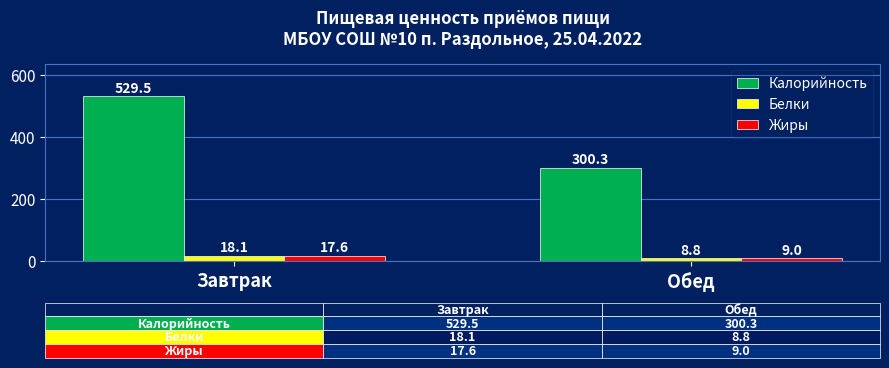

At which category is the sum across all series the highest?

Завтрак